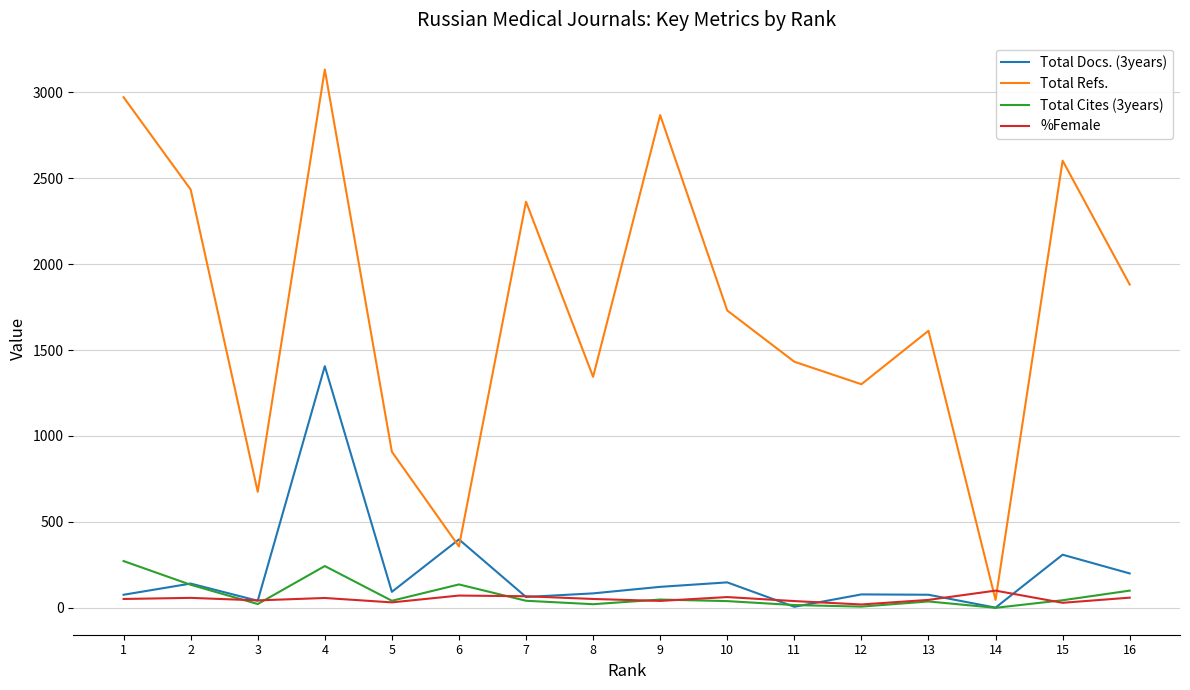

How many distinct data groups are displayed?

4